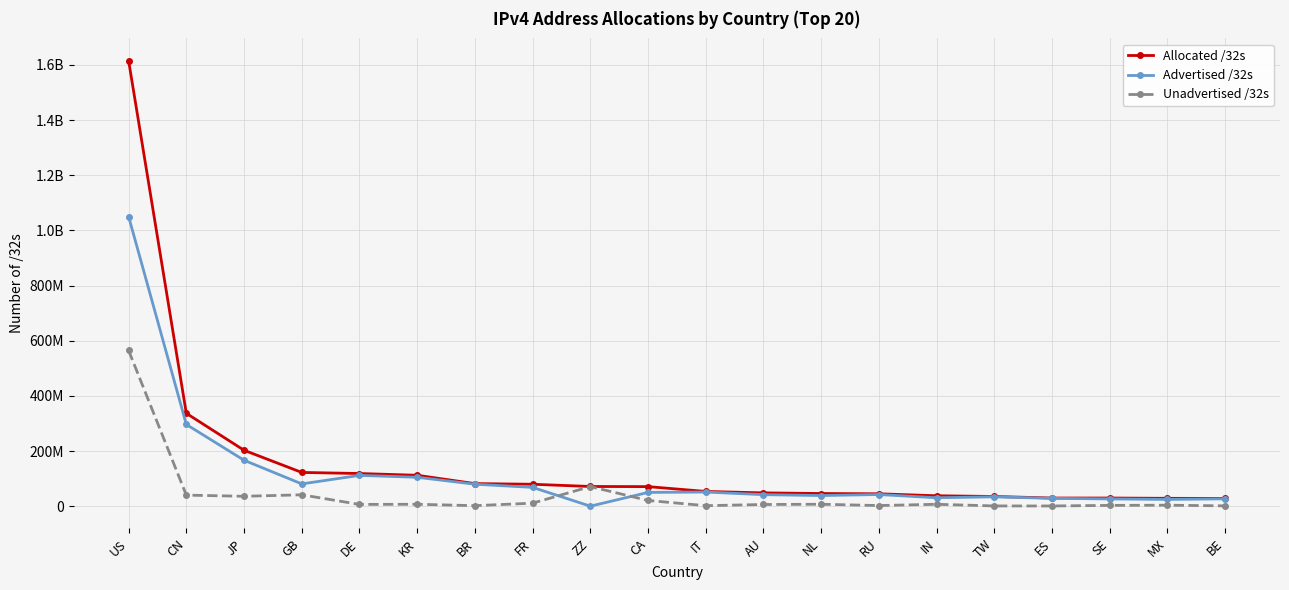

What are all the series names shown in the legend?

Allocated /32s, Advertised /32s, Unadvertised /32s